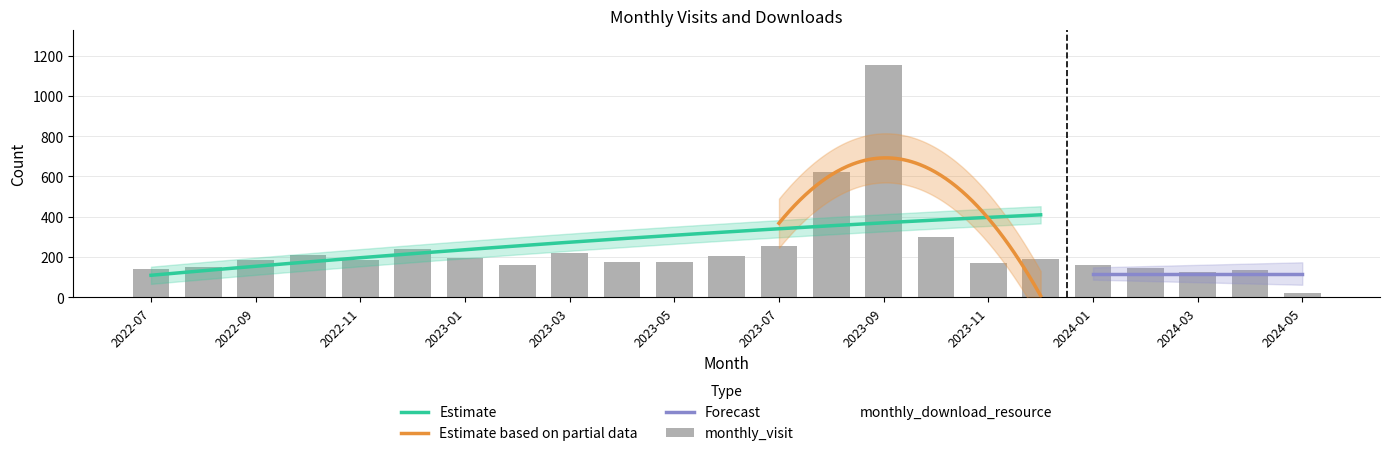

Which series has the widest spread of values?

monthly_visit